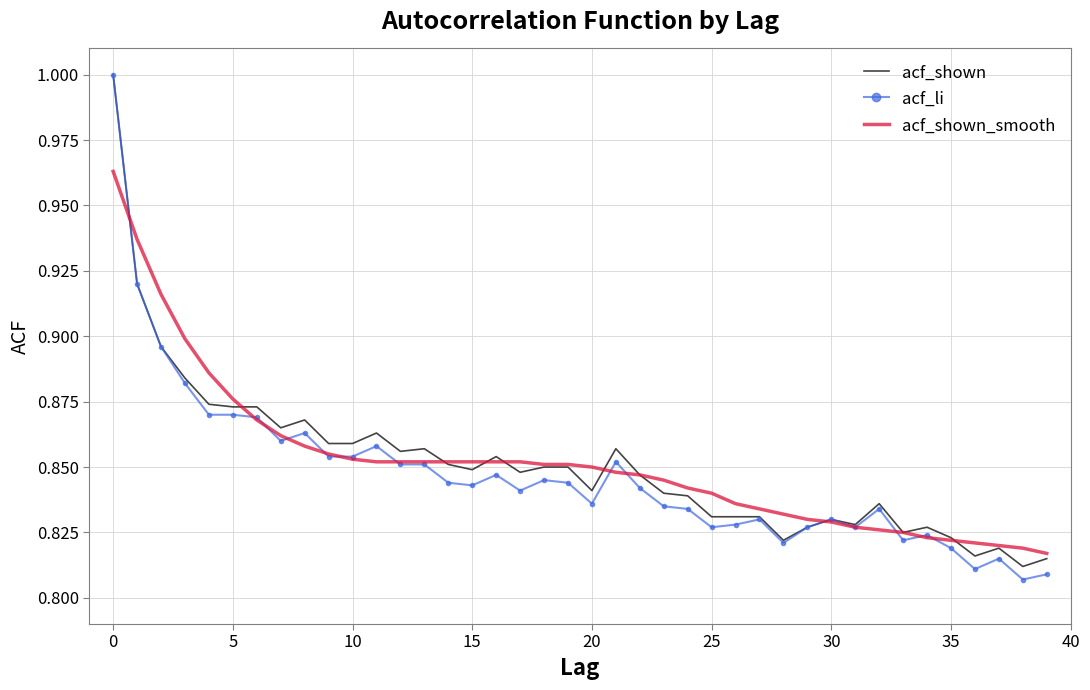

Which series has the widest spread of values?

acf_li